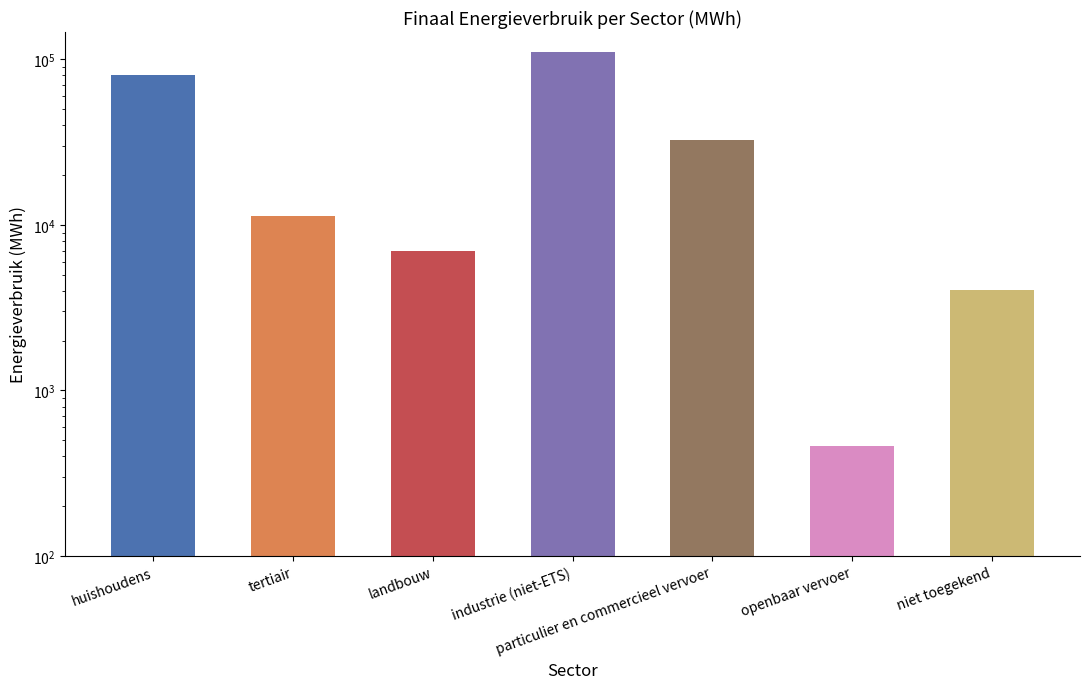

The value at niet toegekend is 4065.2. True or false?

True